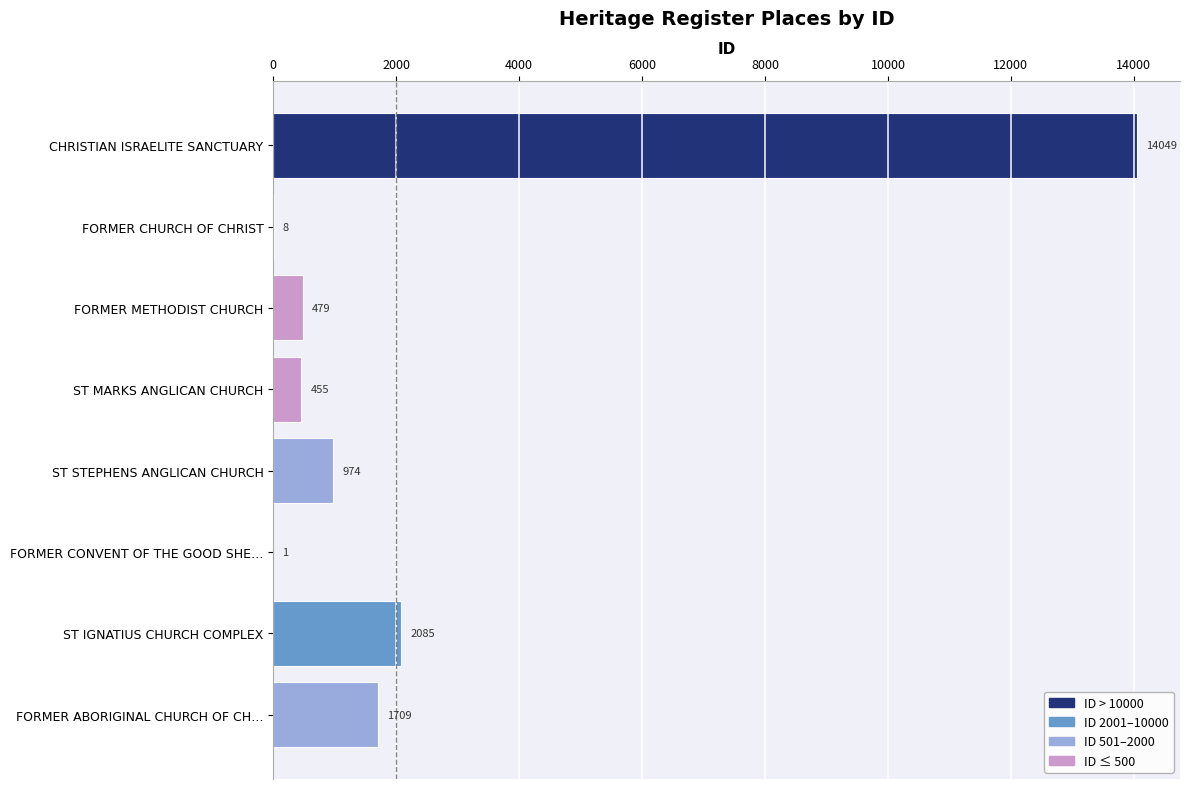

The chart shows a value of 455 at ST MARKS ANGLICAN CHURCH. True or false?

True